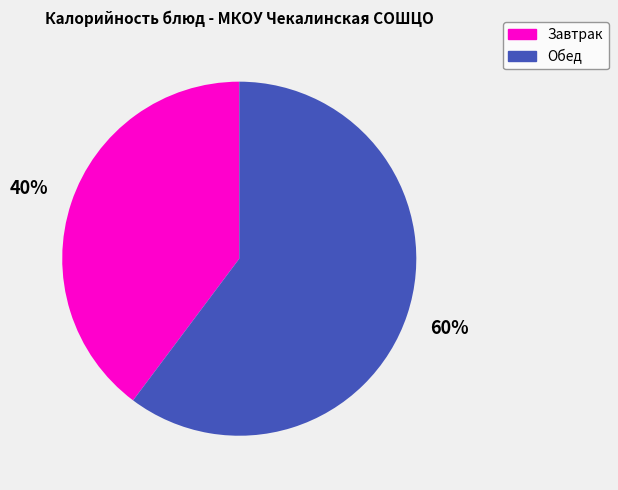

What percentage is the Обед slice, to the nearest percent?

60%